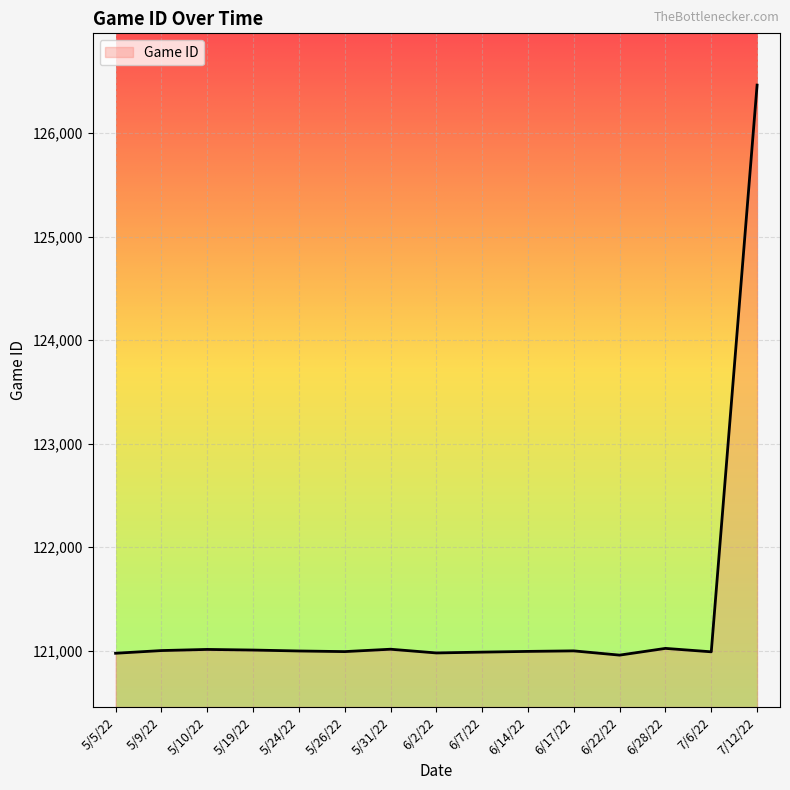

What is the difference between the values at 7/6/22 and 5/19/22?

17